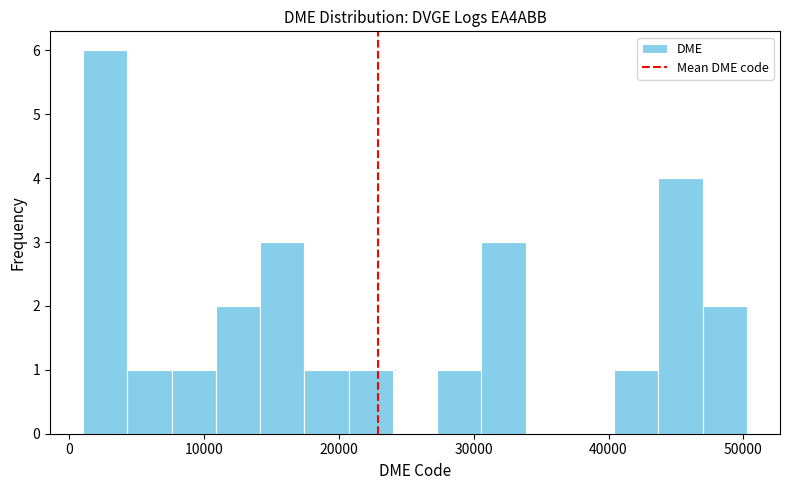

Around what value on the x-axis is the tallest bar? Give the approximate position of its centre, as read against the axis.

3000